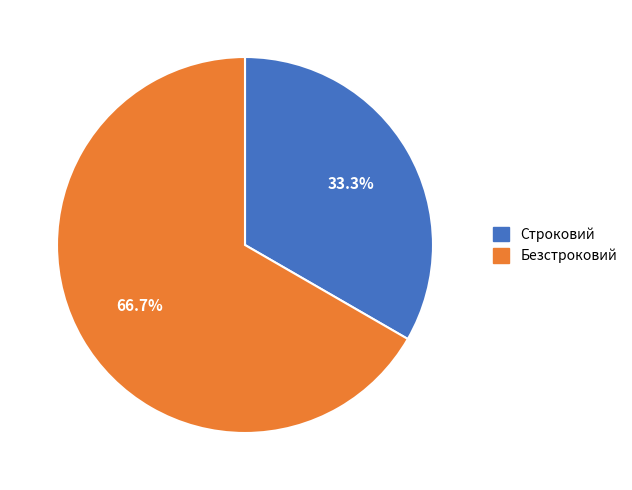

Count the number of slices in the pie.

2